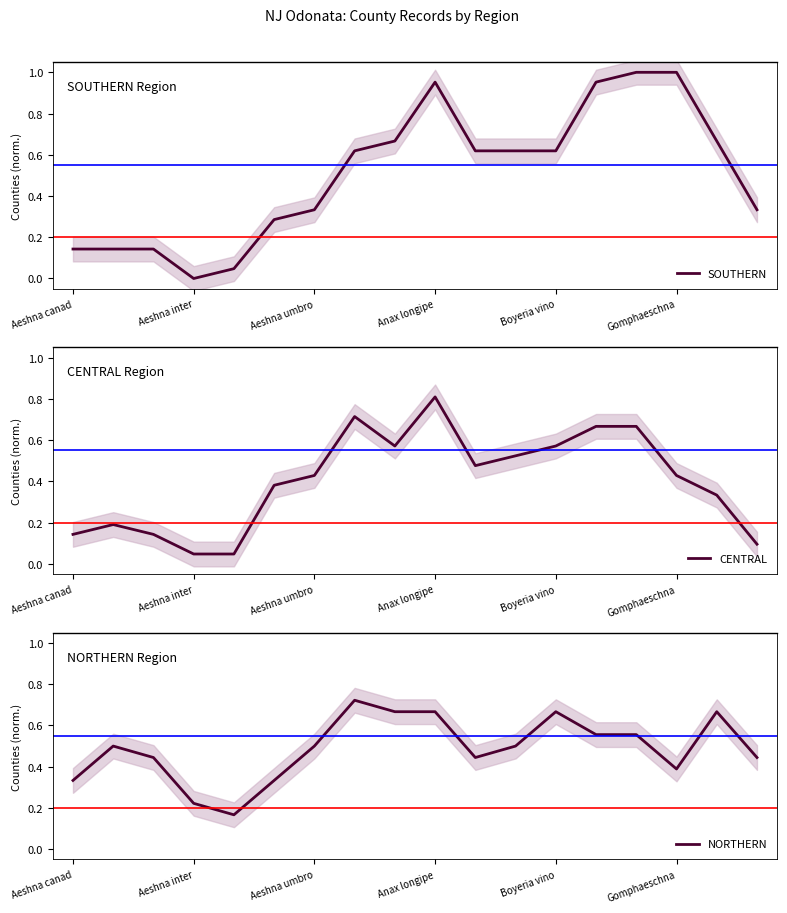

Count the NORTHERN values in the range 0 to 1.

18